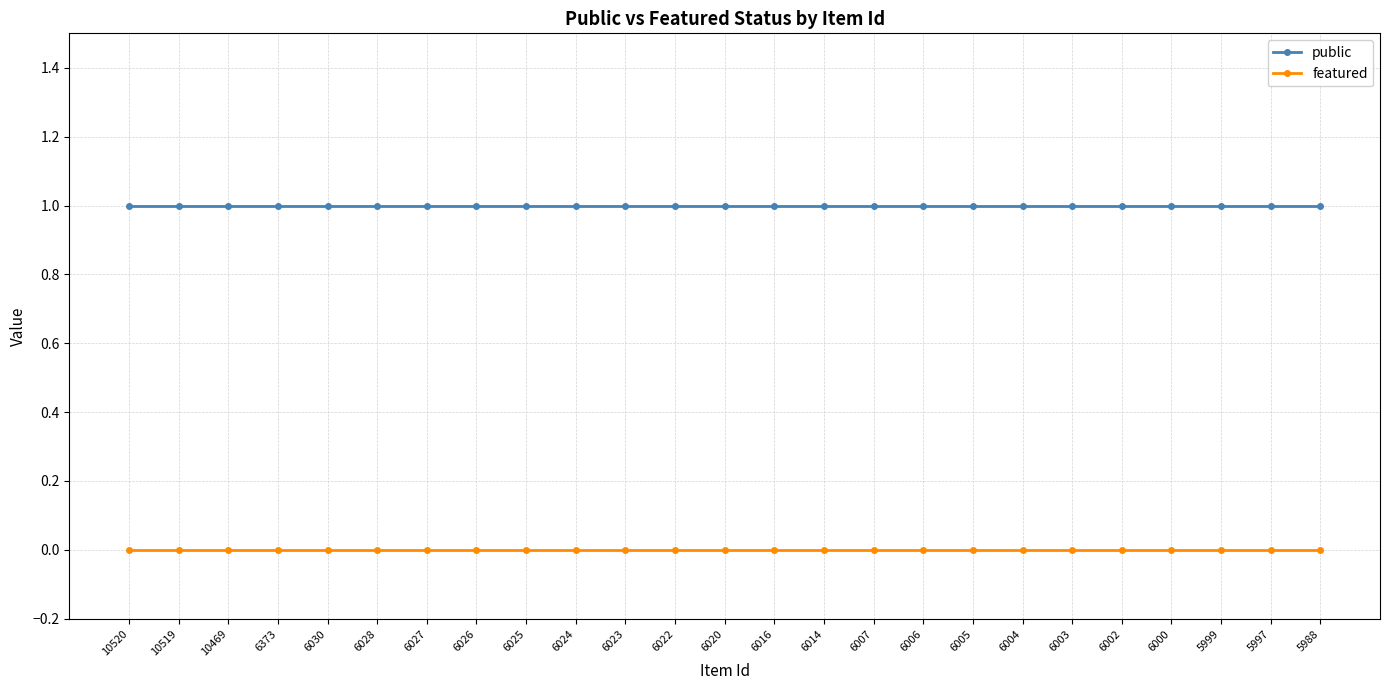

Rank the series by their average value, from lowest to highest.

featured, public